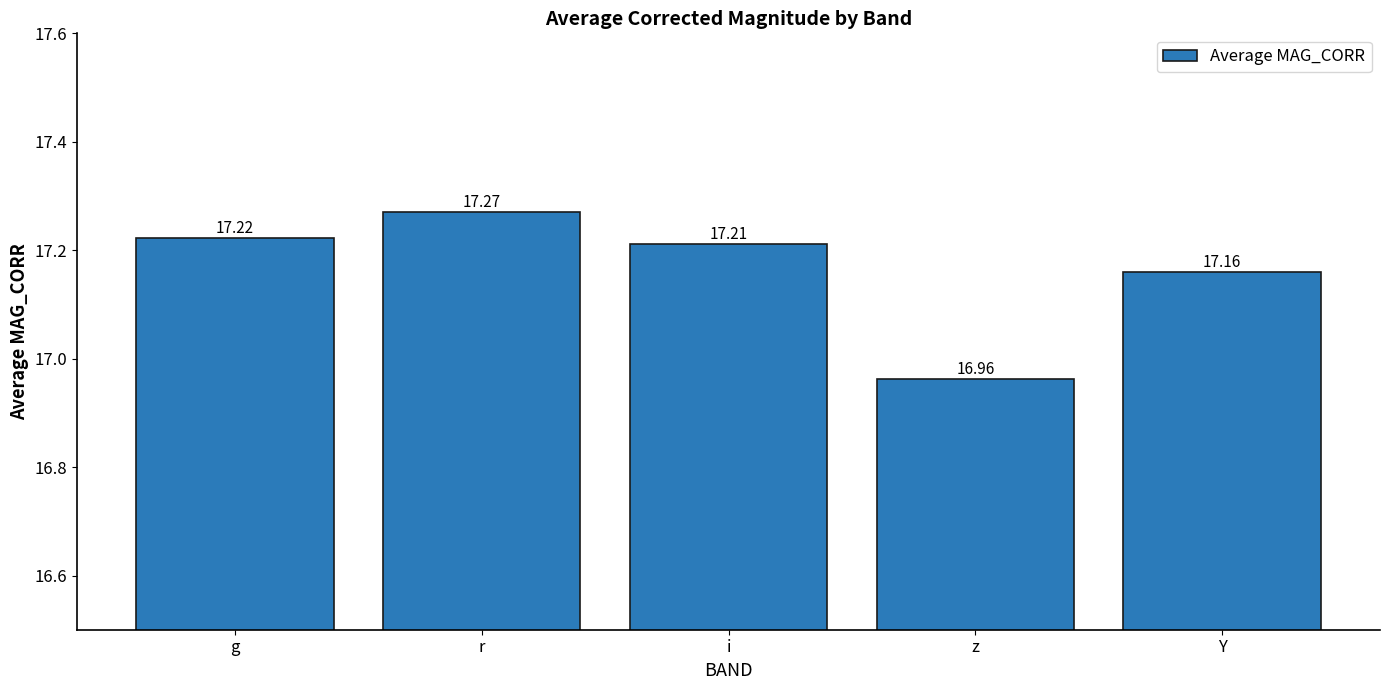

What is the change in value from r to Y?

-0.1